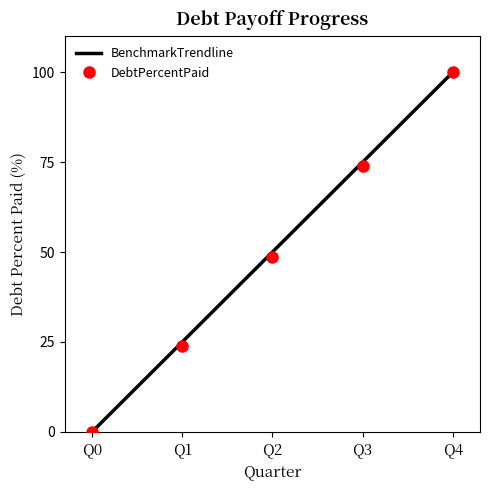

The DebtPercentPaid series shows 23.8 at Q1. True or false?

True